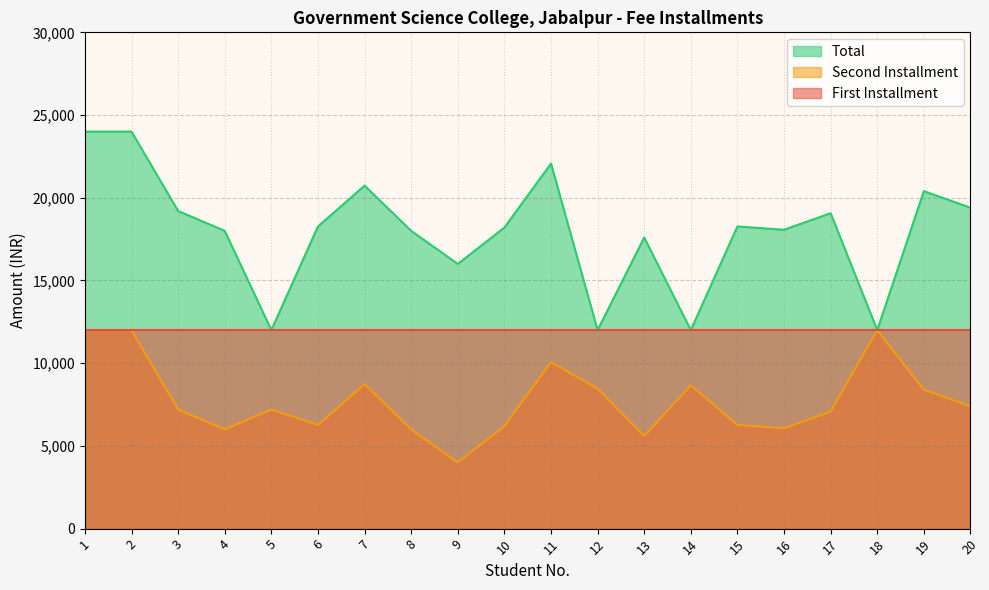

What is the approximate value of Total at 17?

19066.7